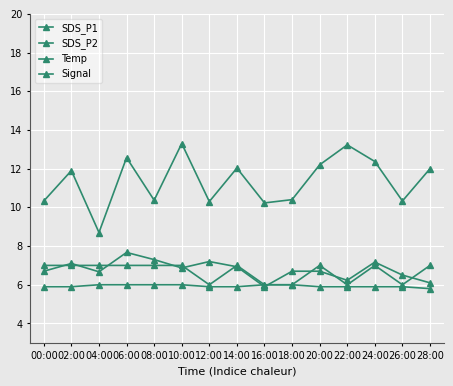

Count the Temp values in the range 5 to 6.

15